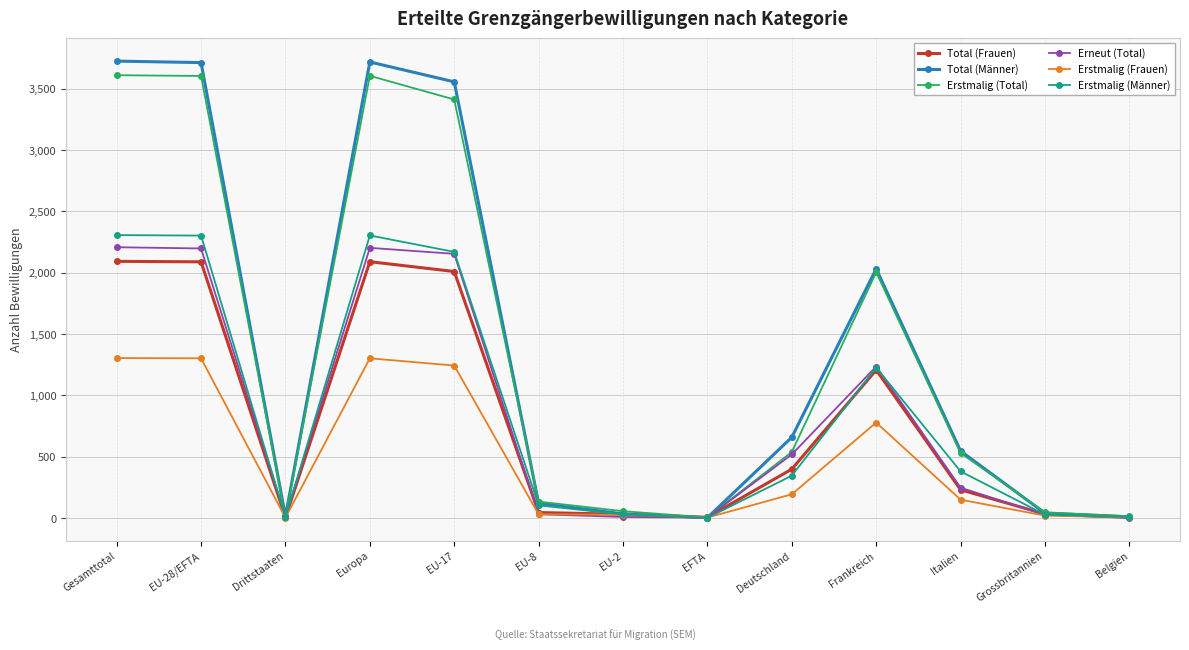

What is the spread (max minus min) of values at Deutschland?

465